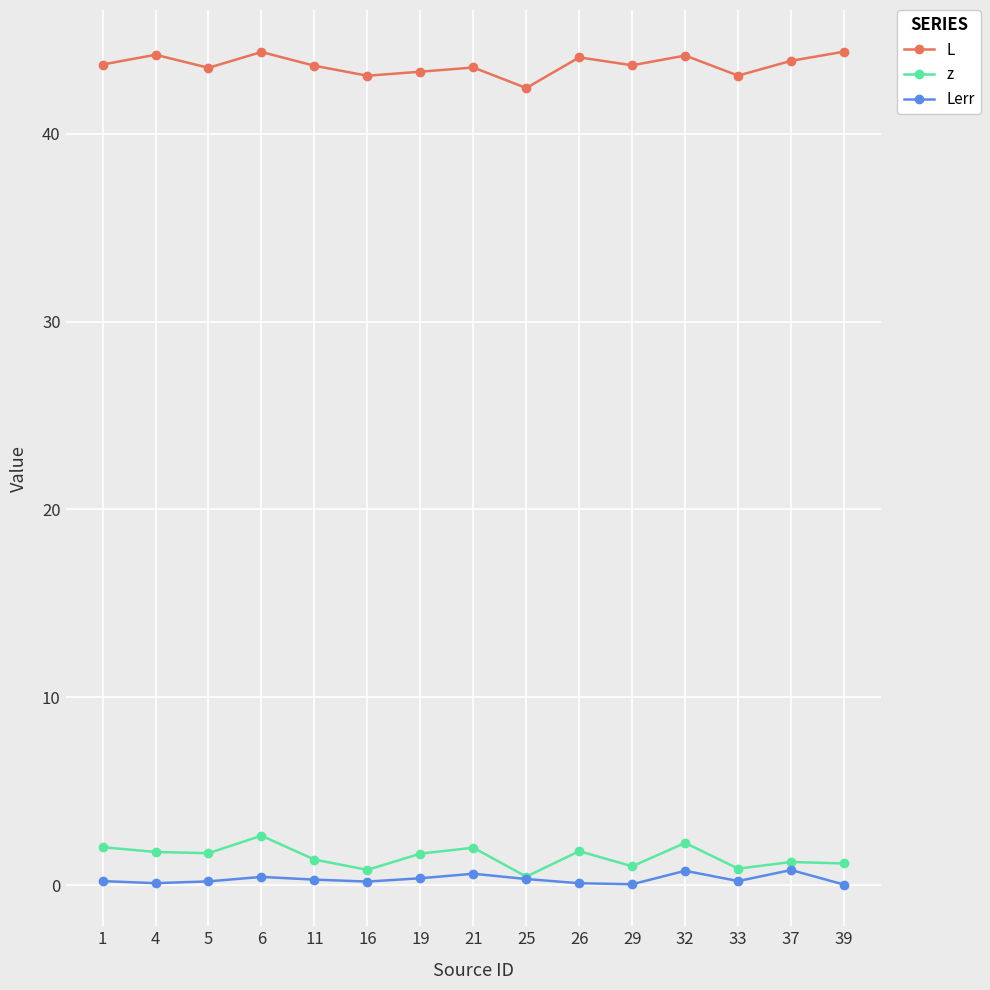

What is the value of the z point at the 3rd from the left?

1.7